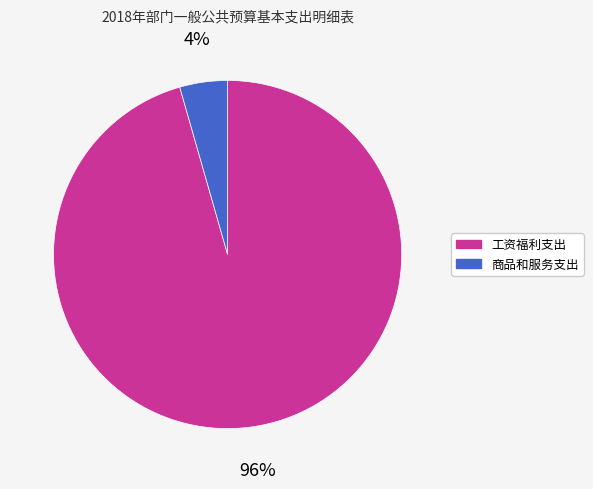

Which has a higher value, 工资福利支出 or 商品和服务支出?

工资福利支出